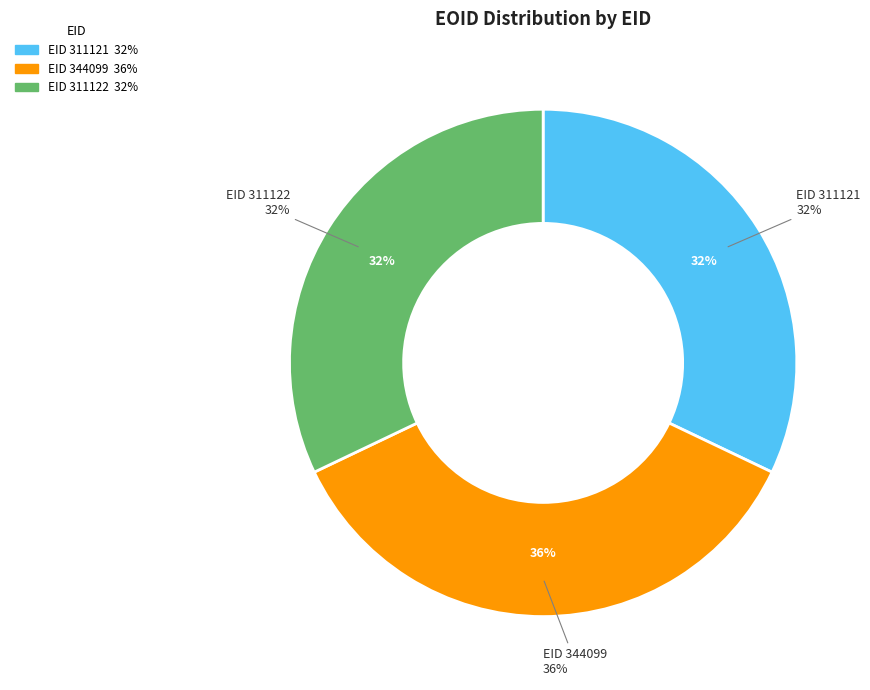

To the nearest percent, what is the difference between the largest and smallest slice percentages?

4%